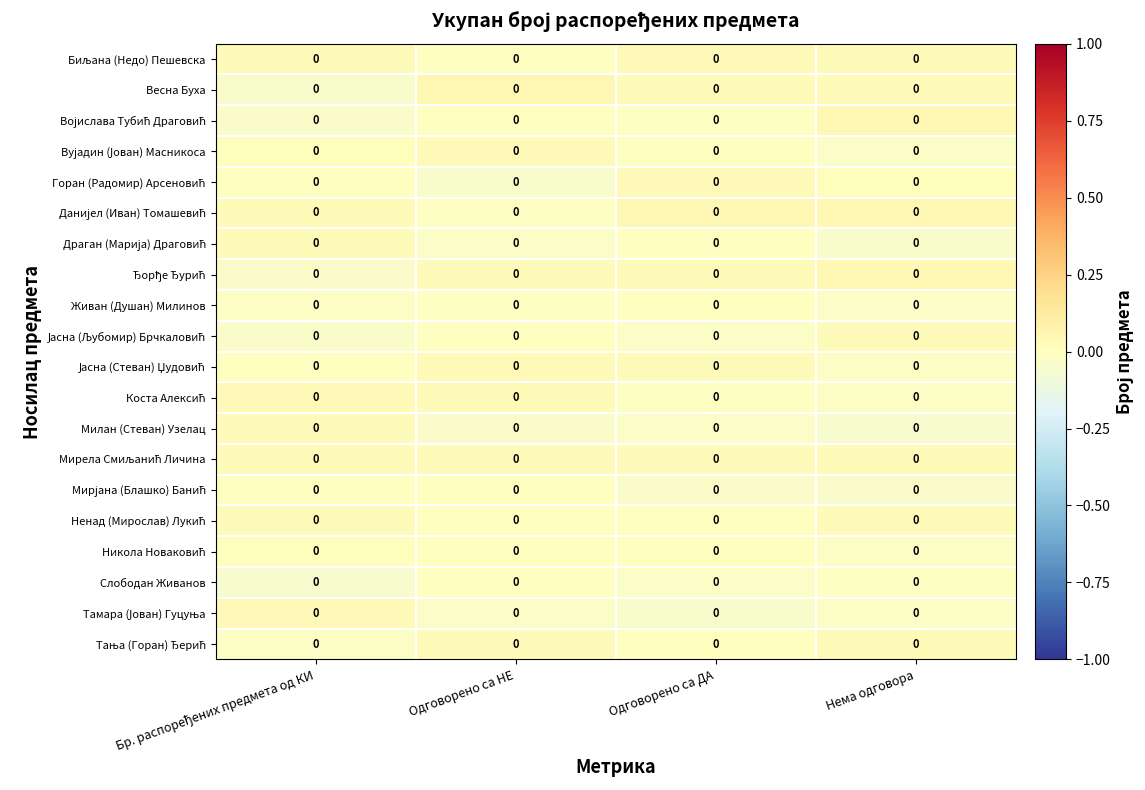

Rank the categories by Драган (Марија) Драговић value from lowest to highest.

Нема одговора, Одговорено са НЕ, Одговорено са ДА, Бр. распоређених предмета од КИ